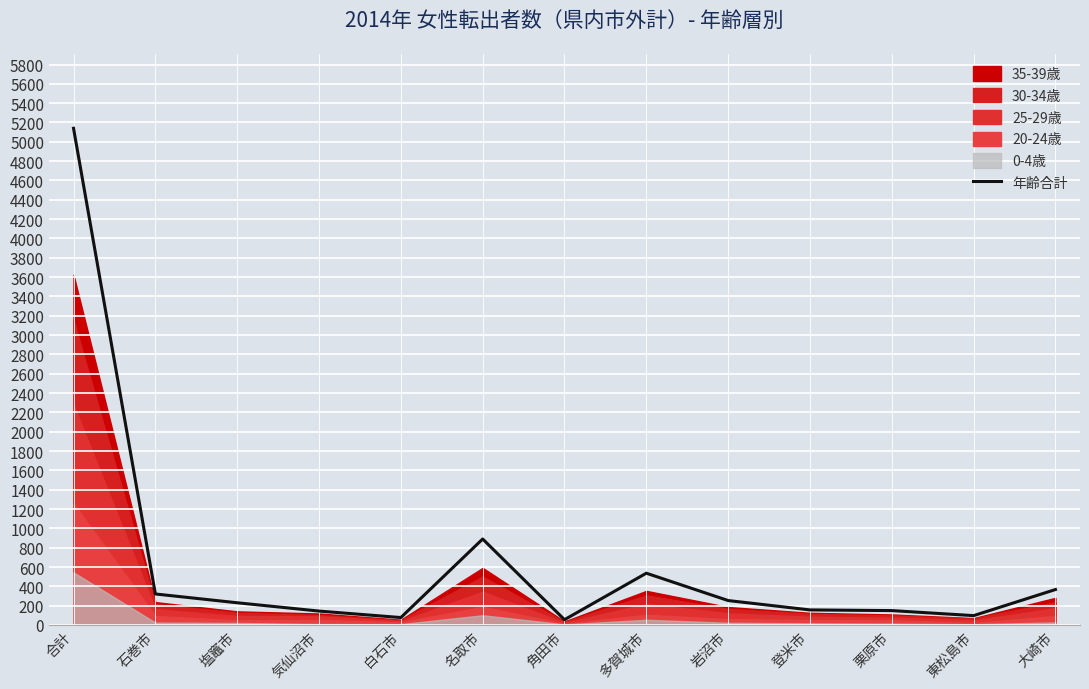

Count the number of values greater than 230.

6